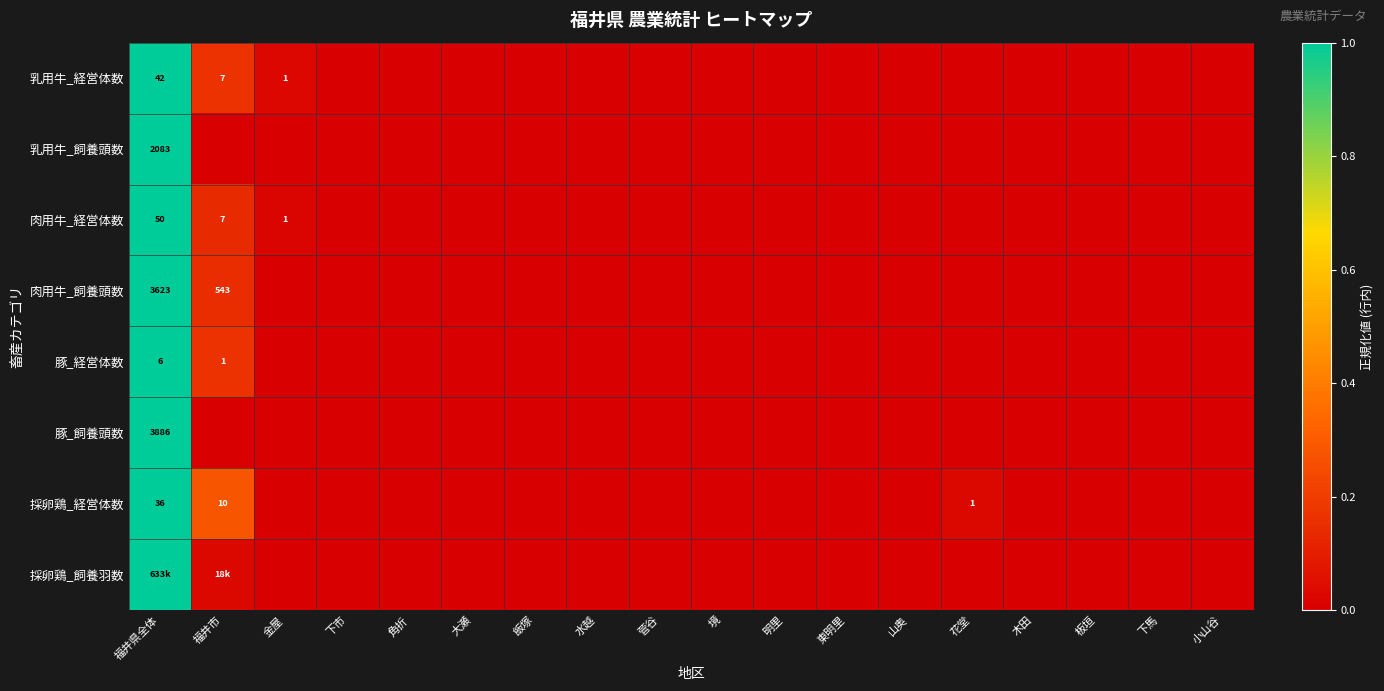

The value of 乳用牛_経営体数 at 水越 is 0.0. True or false?

True